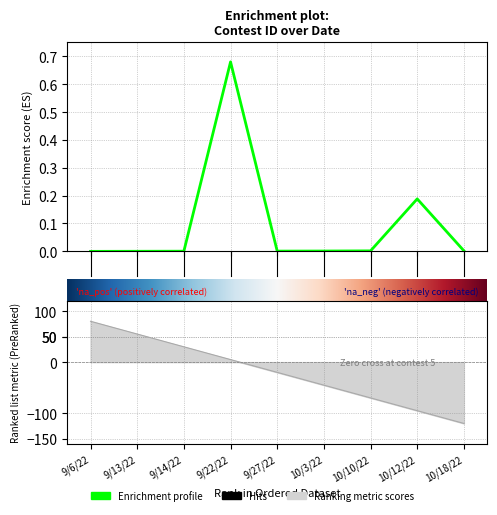

Count the number of categories in the chart.

9